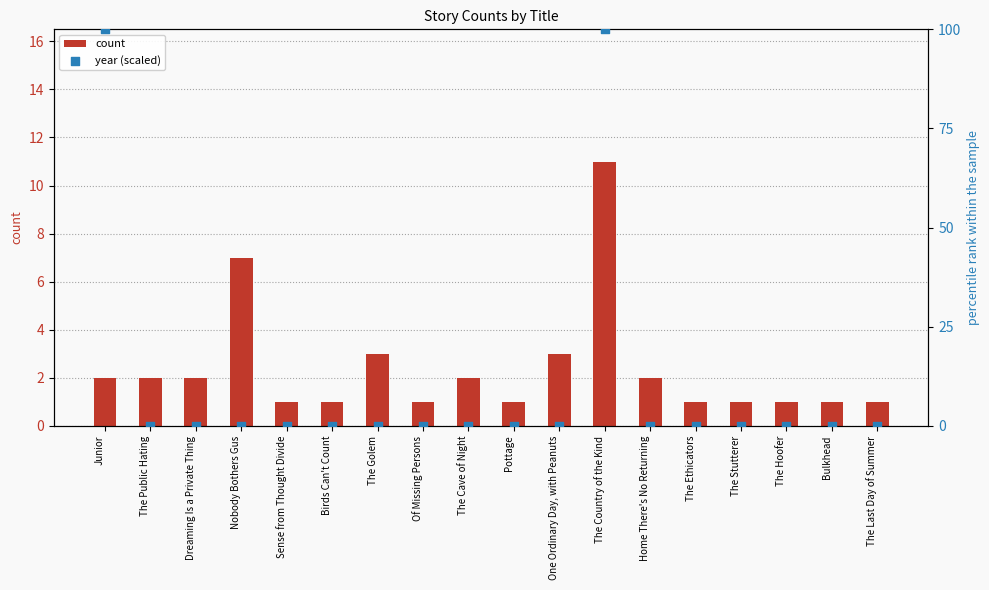

Is the value of year (scaled) at Home There's No Returning greater than the value of count at Of Missing Persons?

No